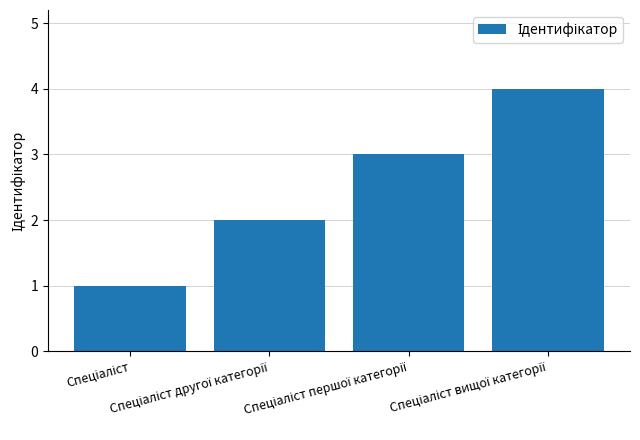

What is the sum of all values?

10